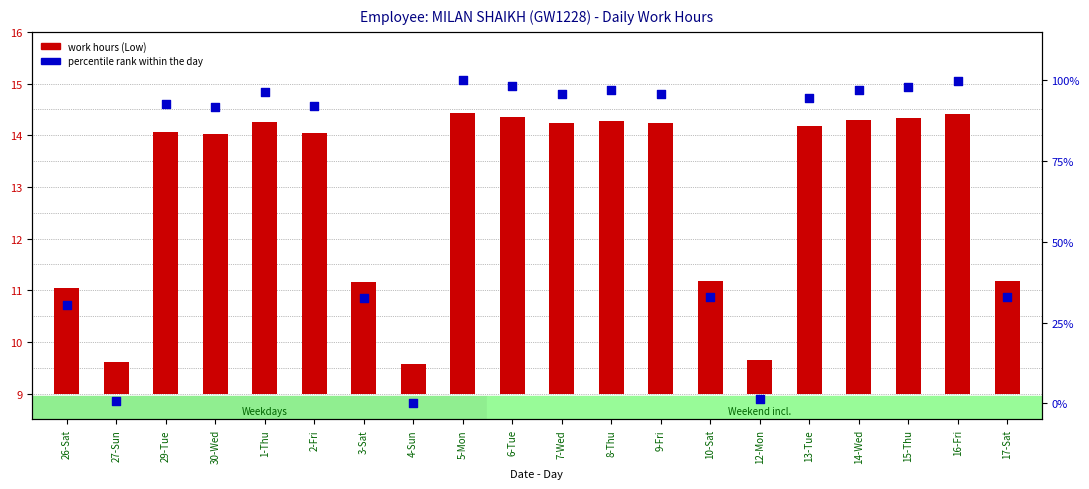

What are all the series names shown in the legend?

work hours (Low), percentile rank within the day